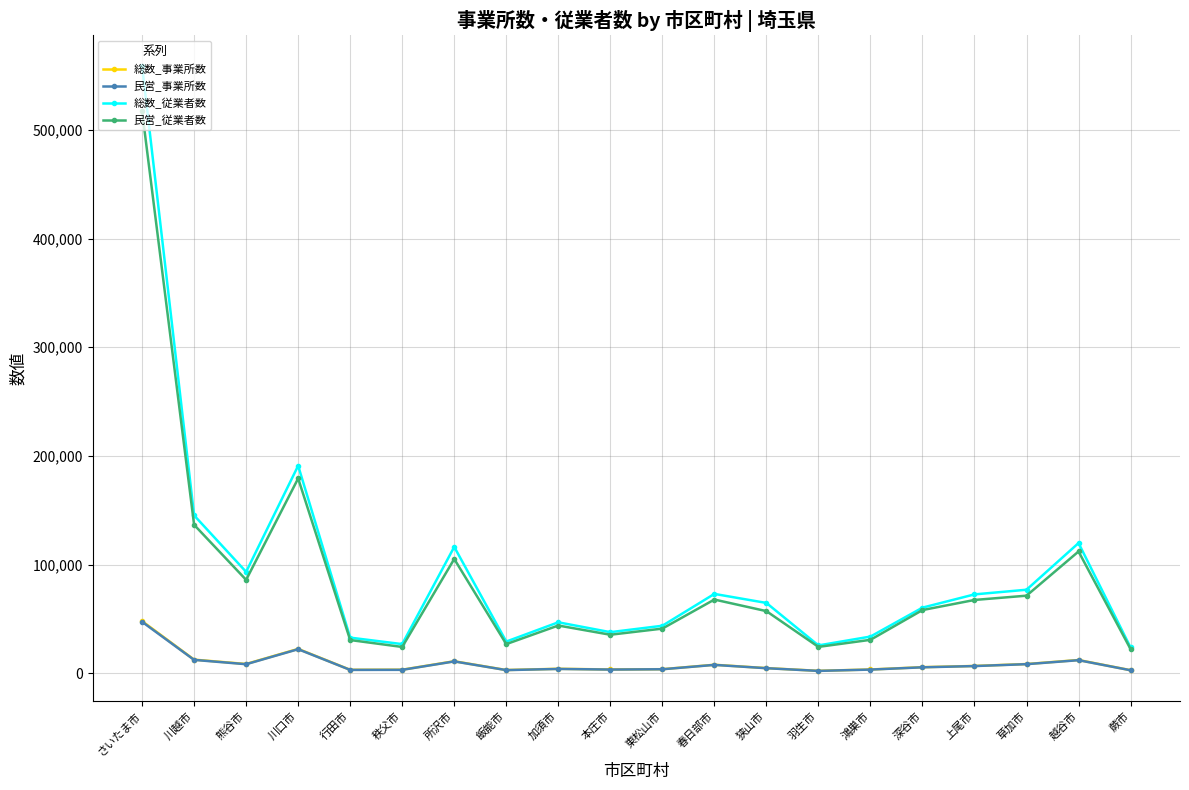

True or false: 民営_事業所数 and 民営_従業者数 cross at least once.

False